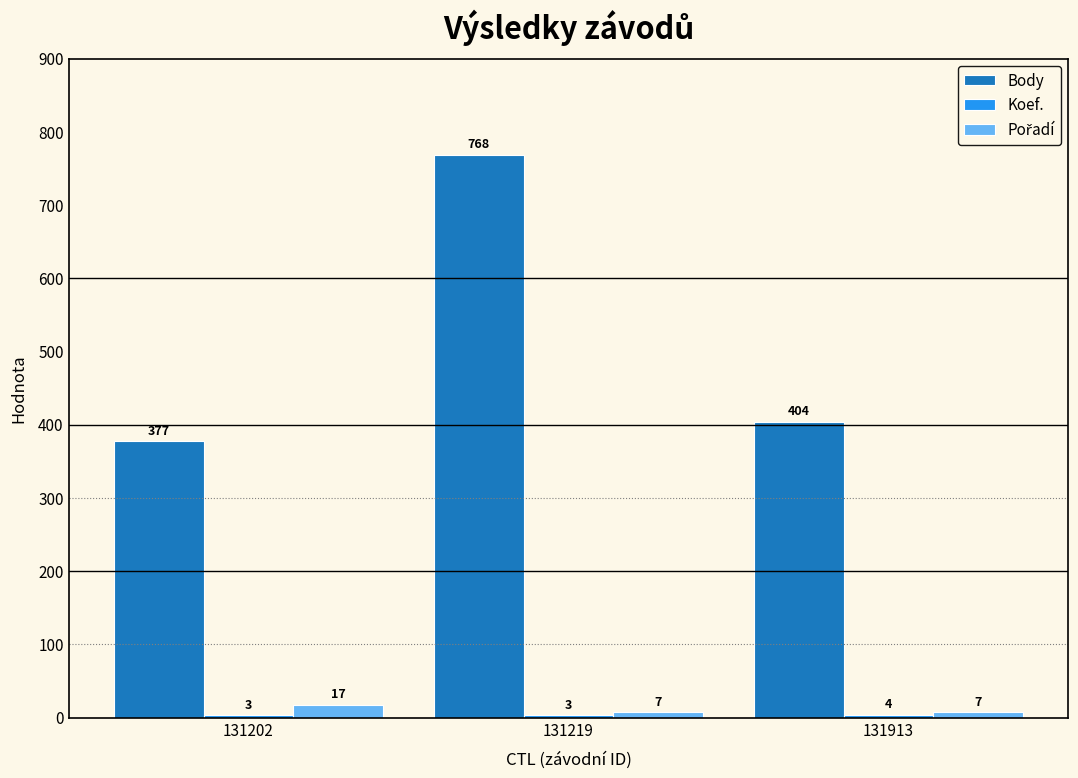

How many bars are there in total?

9